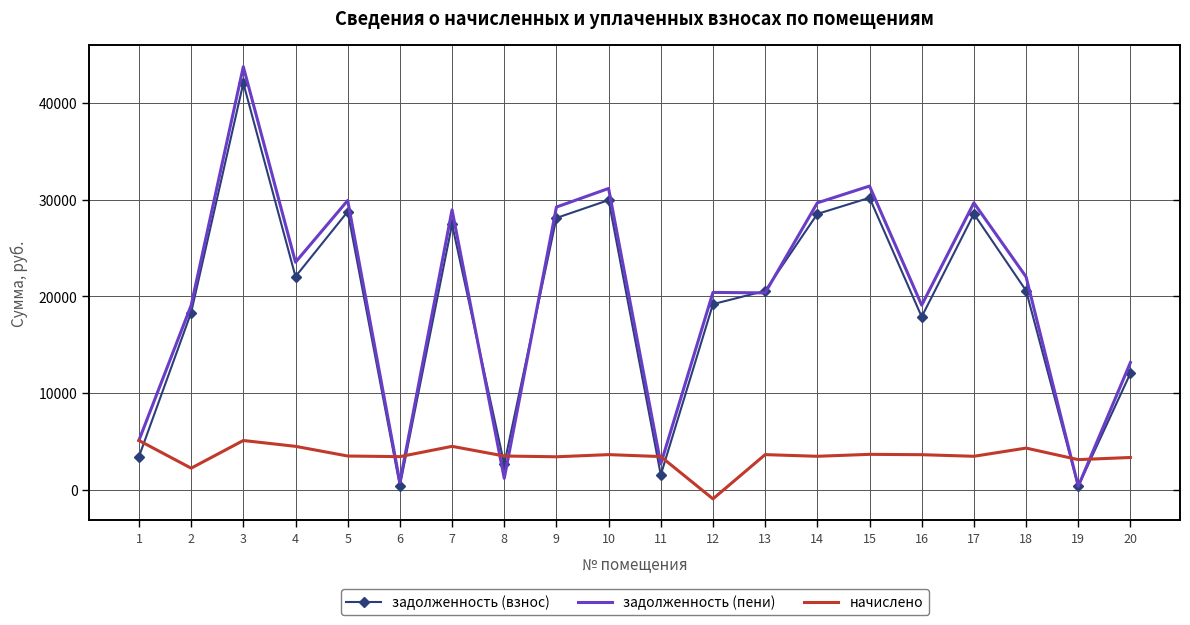

Between 13 and 16, which is larger?

13